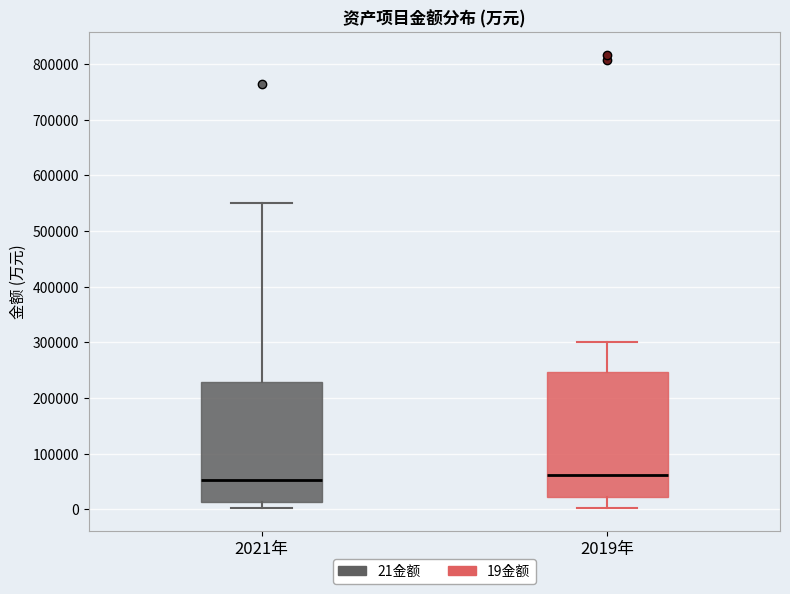

Reading left to right, transcribe this box plot: for each box, give where its median line is, the range the box spans, and where its two whiskers end, as read against the y-axis. The values are not printed on the chart, so give them approximately, as read against the axis.

2021年: median 50000, box 10000 to 230000, whiskers 0 to 550000
2019年: median 60000, box 20000 to 250000, whiskers 0 to 300000